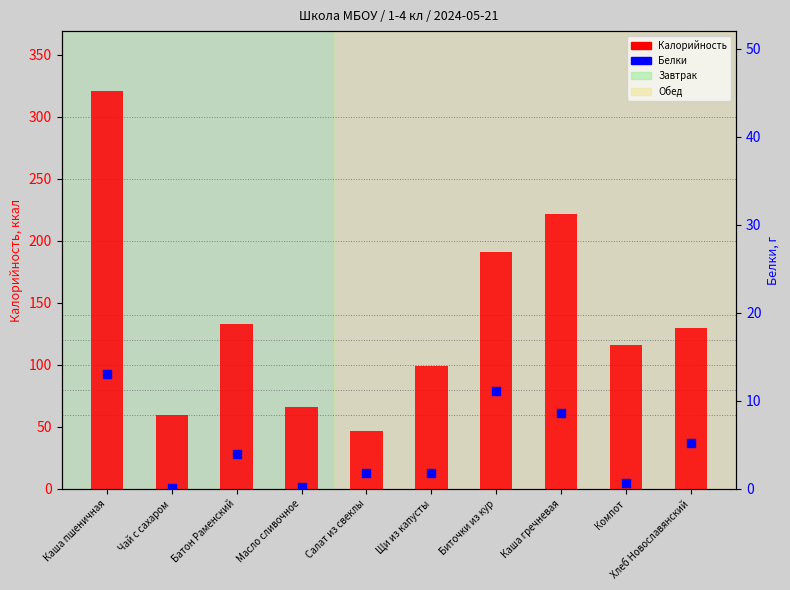

Which series reaches the maximum Y coordinate?

Калорийность